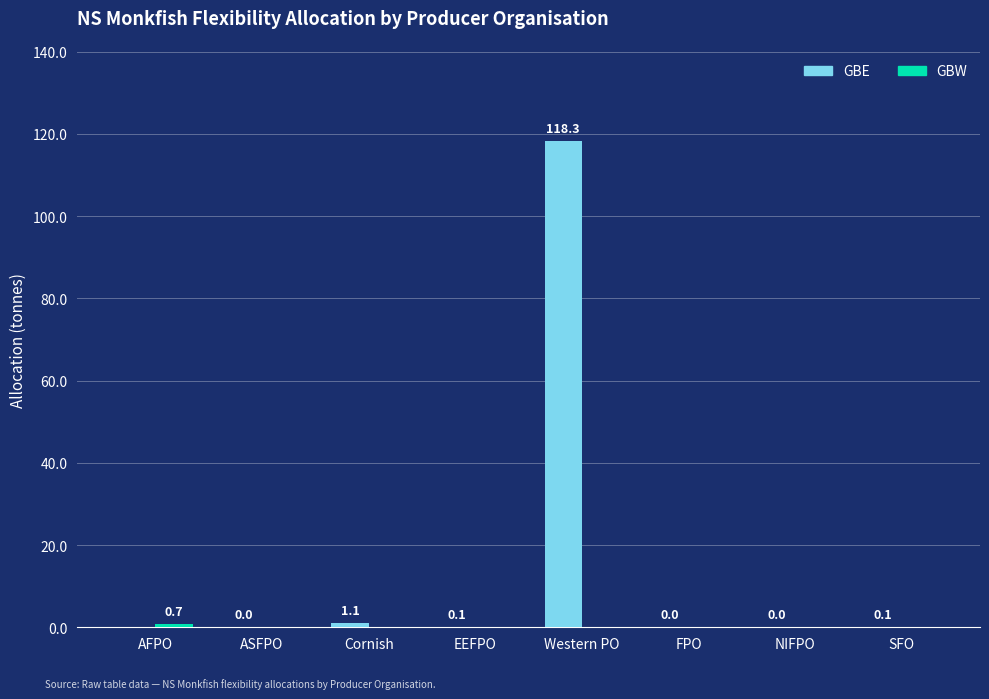

Is it true that GBE equals 0.0 at FPO?

True